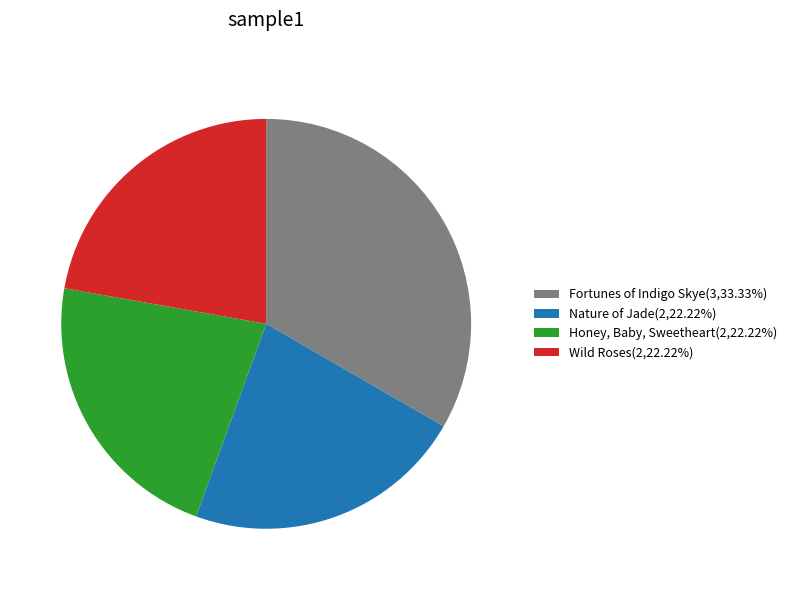

Is the sum of Fortunes of Indigo Skye(3,33.33%) and Honey, Baby, Sweetheart(2,22.22%) greater than half?

Yes